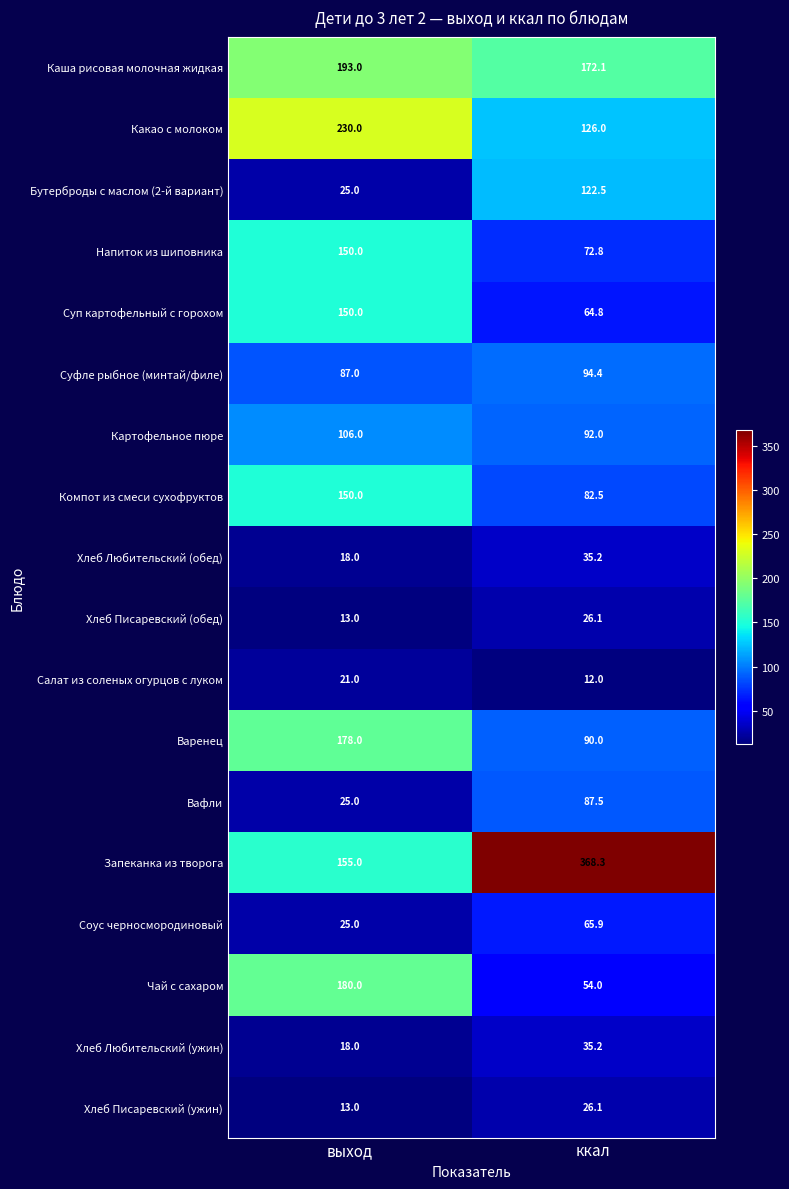

What is the difference between the Варенец values at выход and ккал?

88.0